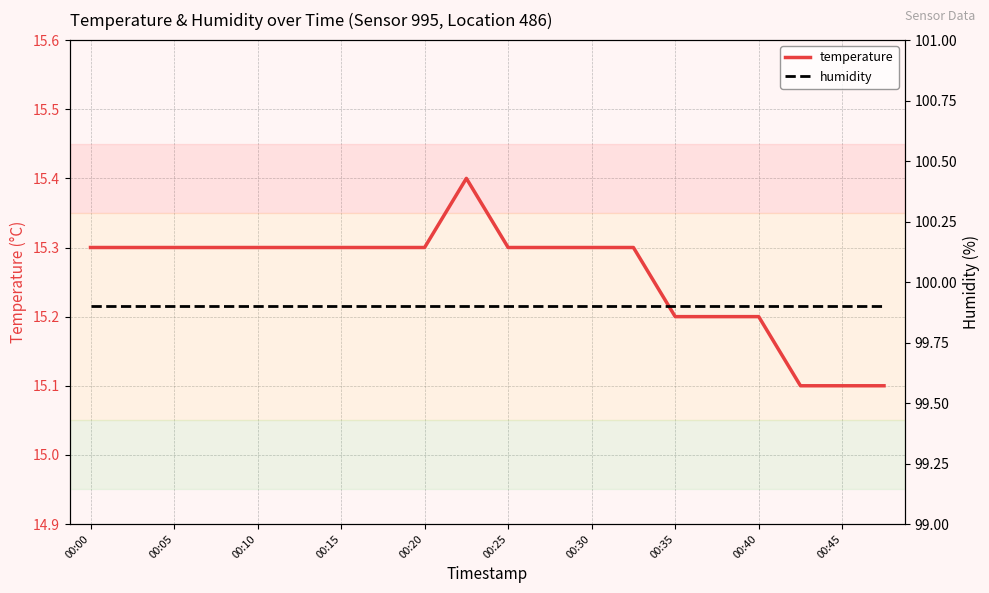

What is the average value of the humidity series?

99.9